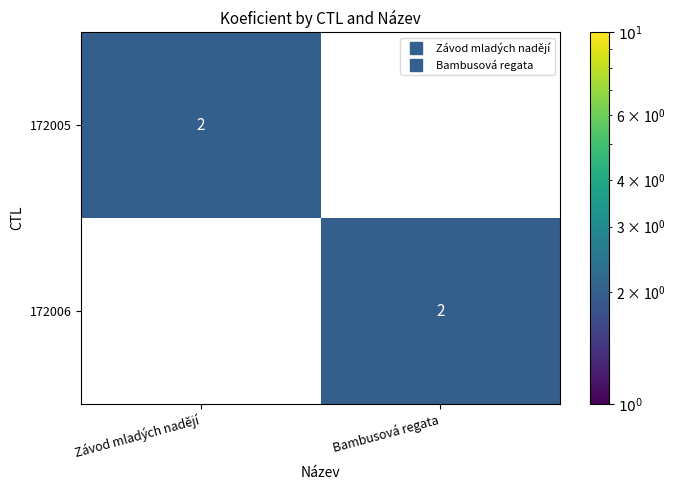

Rank the series at Závod mladých nadějí from lowest to highest value.

172006, 172005